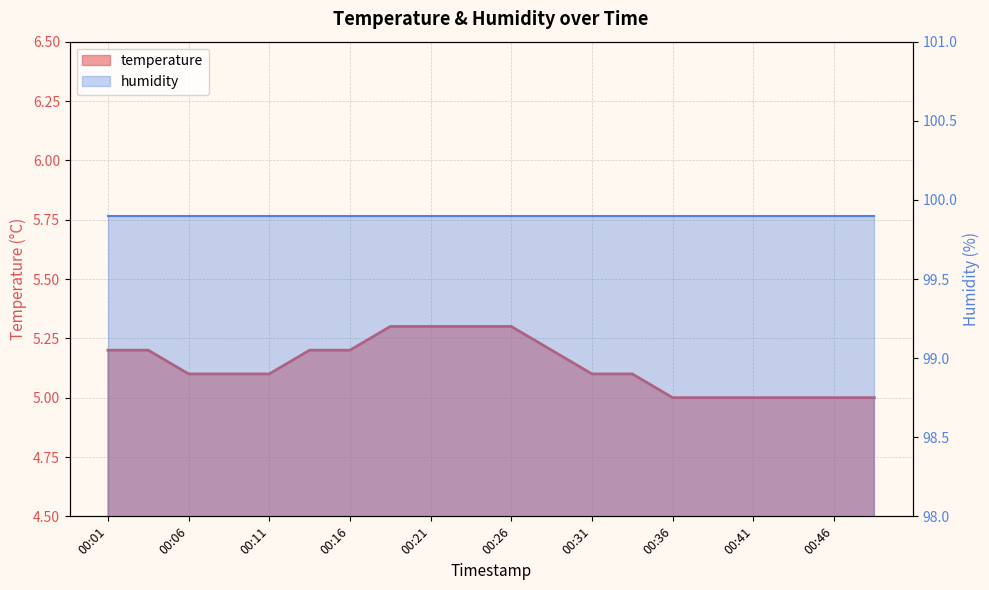

What is the sum of the values at 00:21 and 00:13?

10.5